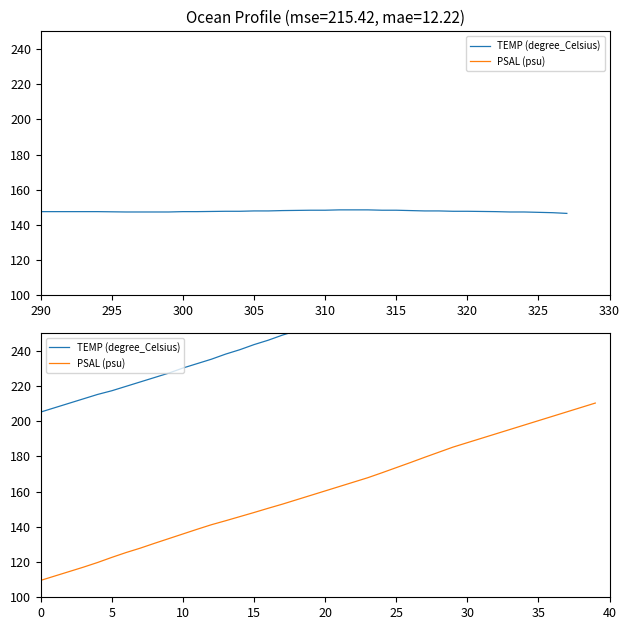

At how many categories does at least one series exceed 288?

6